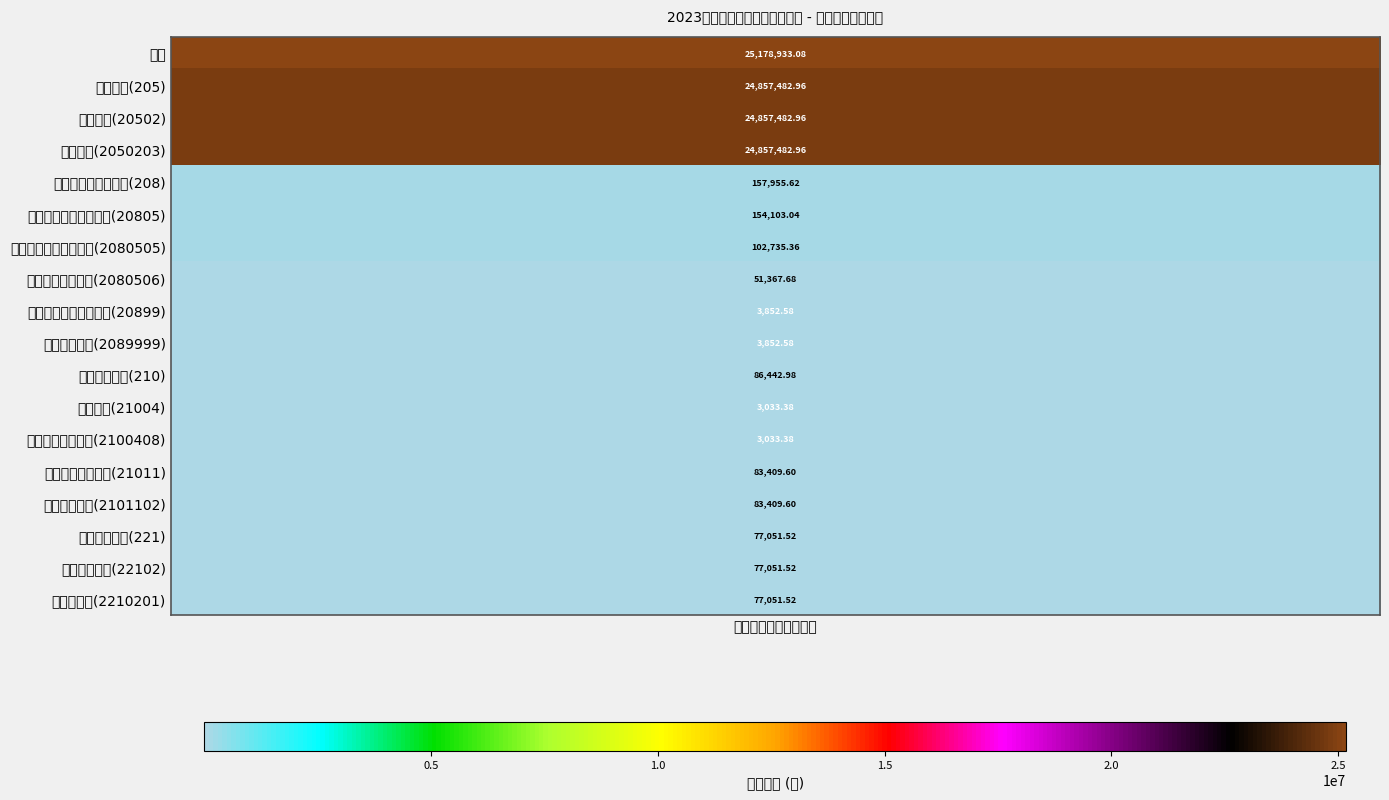

List the labels in order of value, smallest first.

11, 12, 8, 9, 7, 15, 16, 17, 13, 14, 10, 6, 5, 4, 1, 2, 3, 0